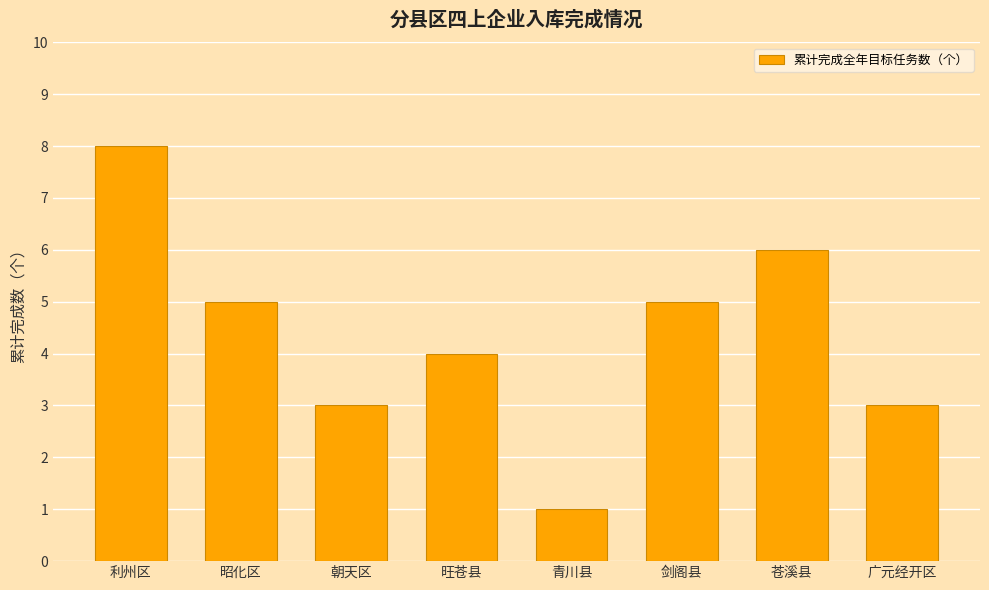

The value at 苍溪县 is 6. True or false?

True